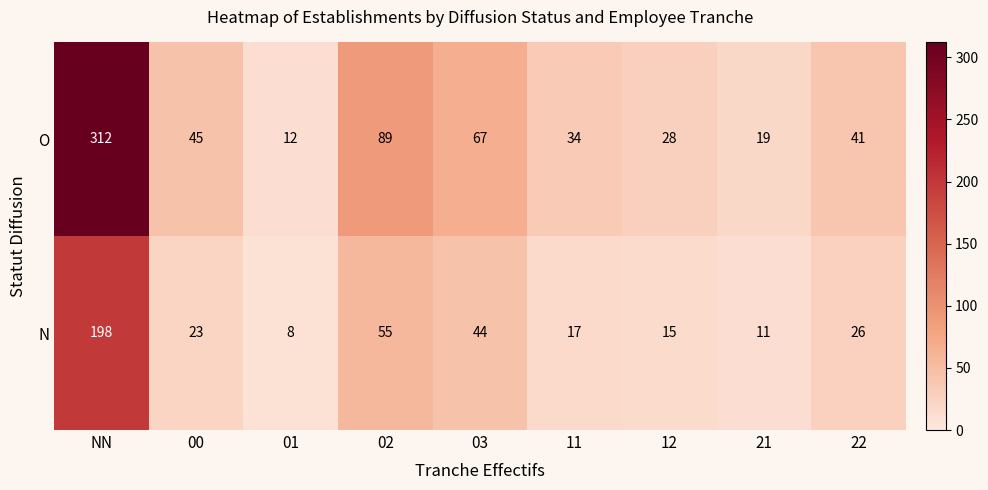

What is the sum of all O values?

647